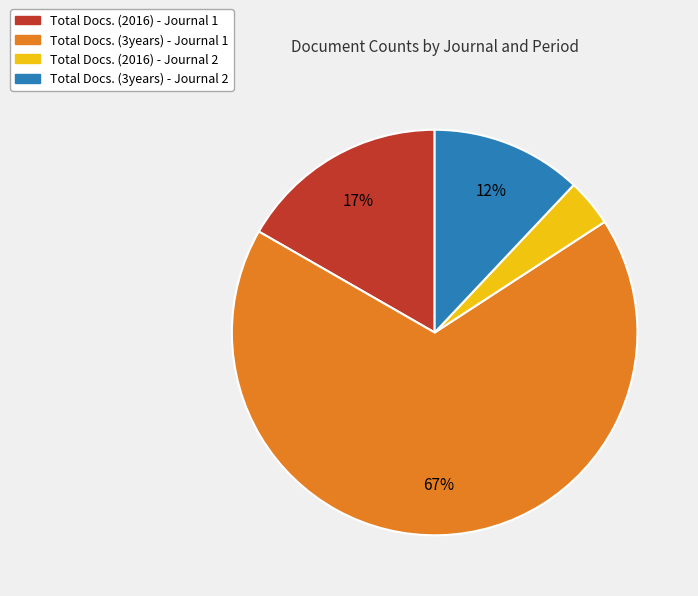

The Total Docs. (3years) - Journal 2 slice represents 18% of the pie. True or false?

False